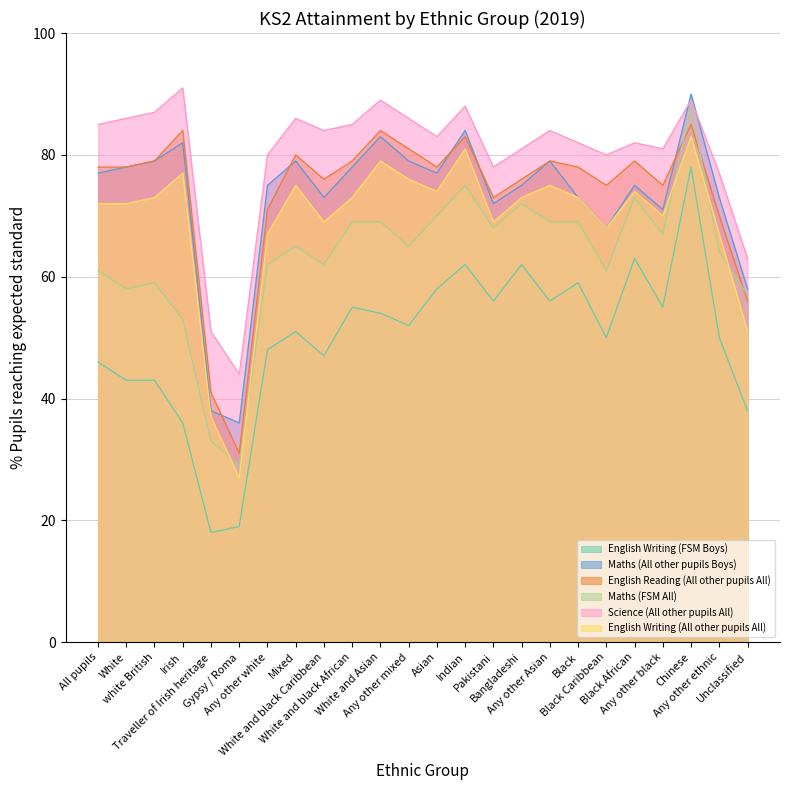

Reading left to right, transcribe all the data shown in this chart.

English Writing (FSM Boys): 46	43	43	36	18	19	48	51	47	55	54	52	58	62	56	62	56	59	50	63	55	78	50	38
Maths (All other pupils Boys): 77	78	79	82	38	36	75	79	73	78	83	79	77	84	72	75	79	73	68	75	71	90	73	58
English Reading (All other pupils All): 78	78	79	84	41	31	71	80	76	79	84	81	78	83	73	76	79	78	75	79	75	85	70	56
Maths (FSM All): 61	58	59	53	33	29	62	65	62	69	69	65	70	75	68	72	69	69	61	73	67	88	64	57
Science (All other pupils All): 85	86	87	91	51	44	80	86	84	85	89	86	83	88	78	81	84	82	80	82	81	89	77	63
English Writing (All other pupils All): 72	72	73	77	37	27	67	75	69	73	79	76	74	81	69	73	75	73	68	74	70	83	67	51